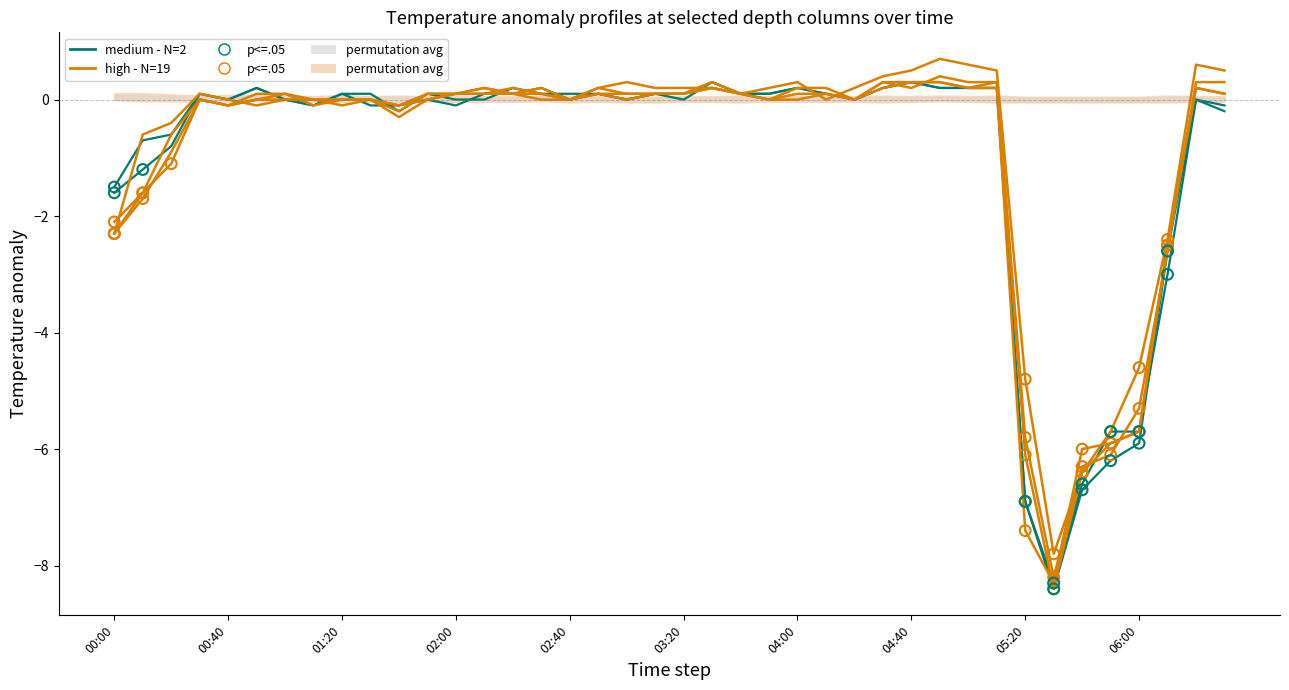

What is the total value across all series at 04:40?

1.9